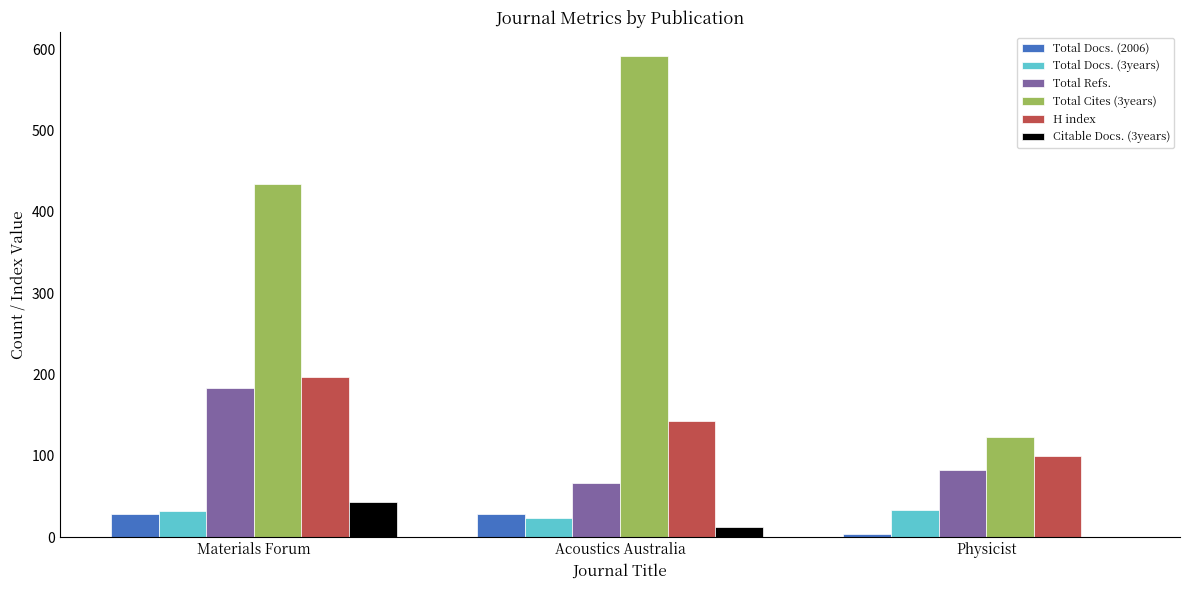

Which series has the largest total across all categories?

Total Cites (3years)